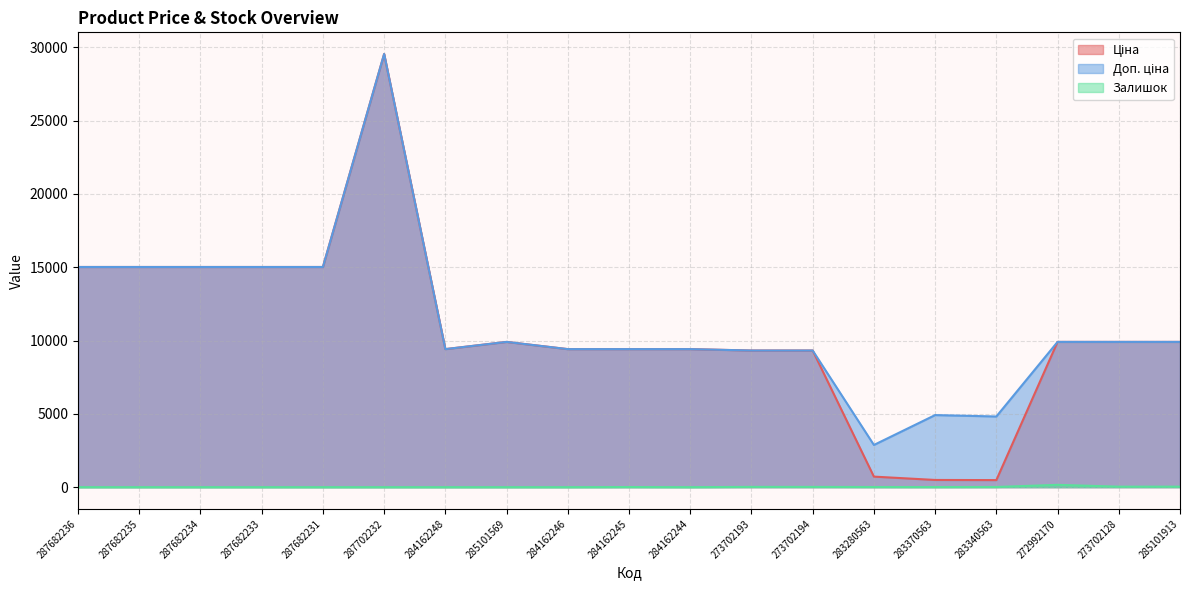

Which label corresponds to the largest value in the chart?

287702232